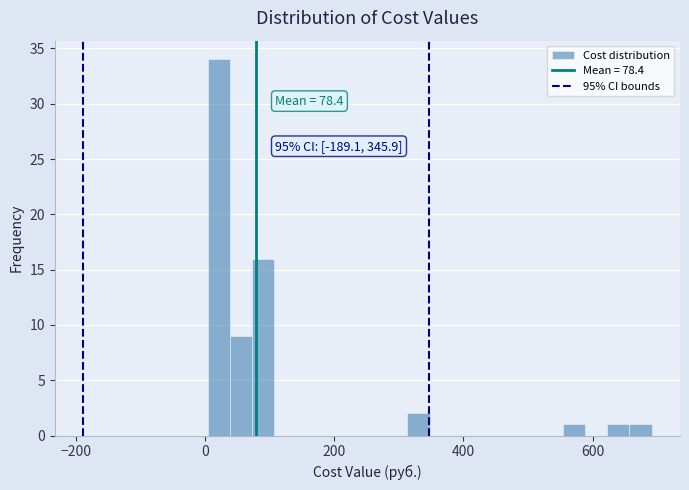

Around what value on the x-axis is the tallest bar? Give the approximate position of its centre, as read against the axis.

20